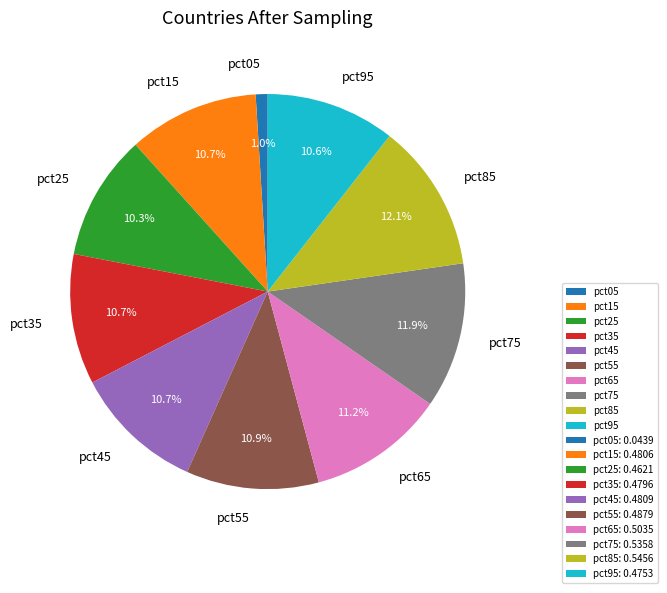

Which slice is the smallest?

pct05